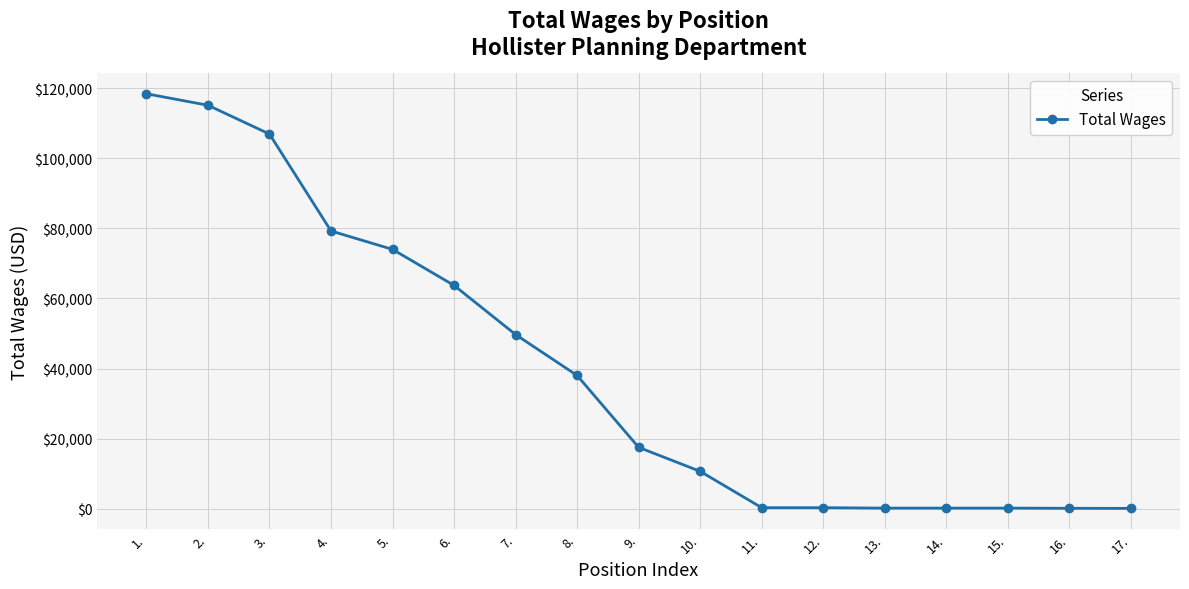

Is it true that the value at 3. is 50658?

False